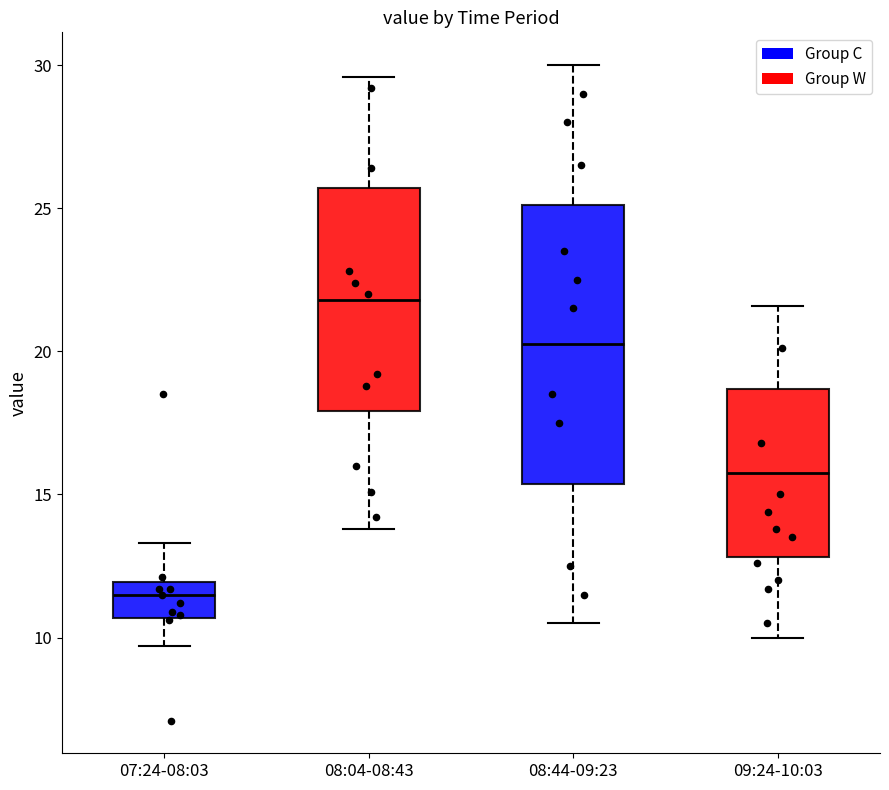

Reading left to right, read every box against the y-axis: the position of its median line, the range the box covers, and the ends of its whiskers. The values are not printed on the chart, so give them approximately, as read against the axis.

07:24-08:03: median 11.5, box 10.5 to 12.0, whiskers 9.5 to 13.5
08:04-08:43: median 22.0, box 18.0 to 25.5, whiskers 14.0 to 29.5
08:44-09:23: median 20.5, box 15.5 to 25.0, whiskers 10.5 to 30.0
09:24-10:03: median 16.0, box 13.0 to 18.5, whiskers 10.0 to 21.5